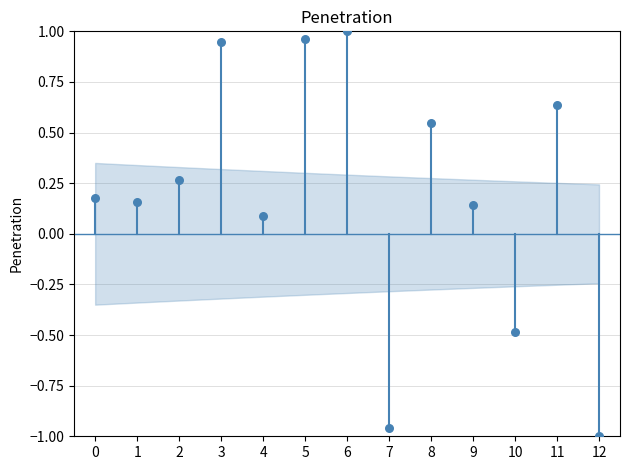

Count the number of points in this scatter plot.

13